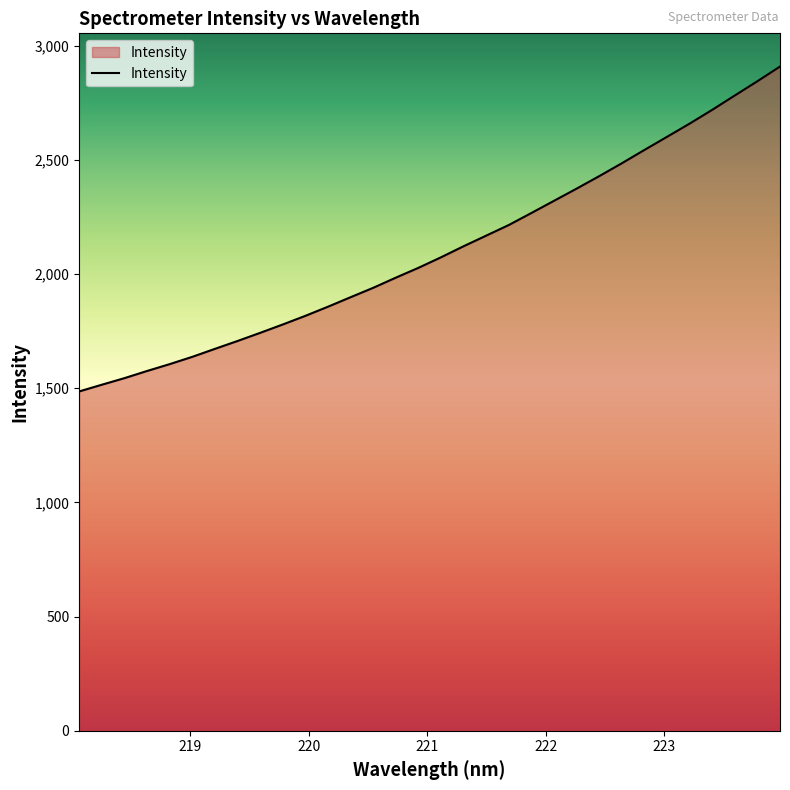

What is the minimum value shown in the chart?

1485.5